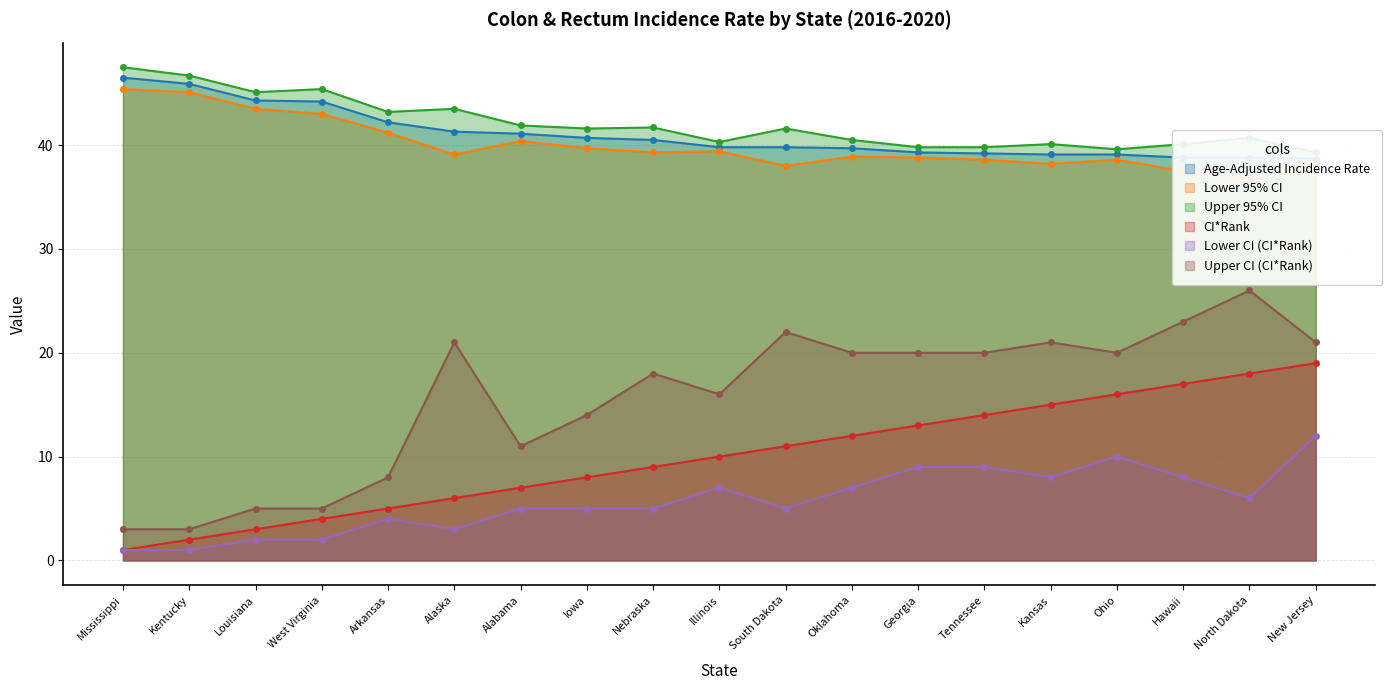

Does the chart have visible grid lines?

Yes